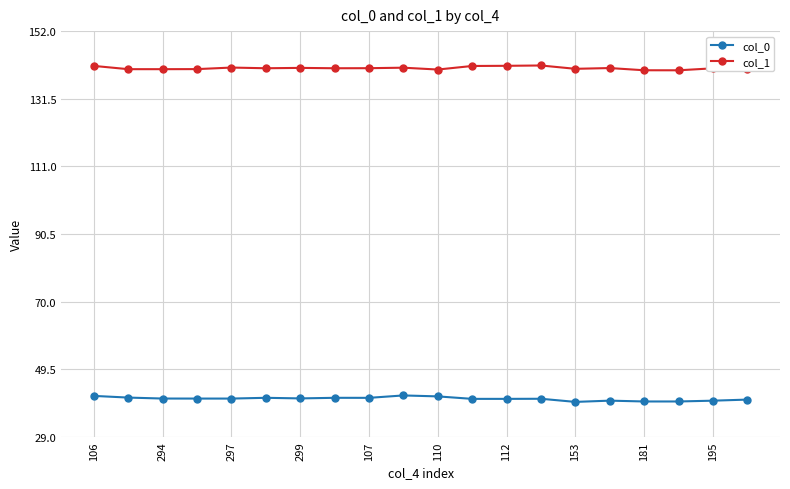

What is the value of the col_0 point at the 11th from the left?

41.3